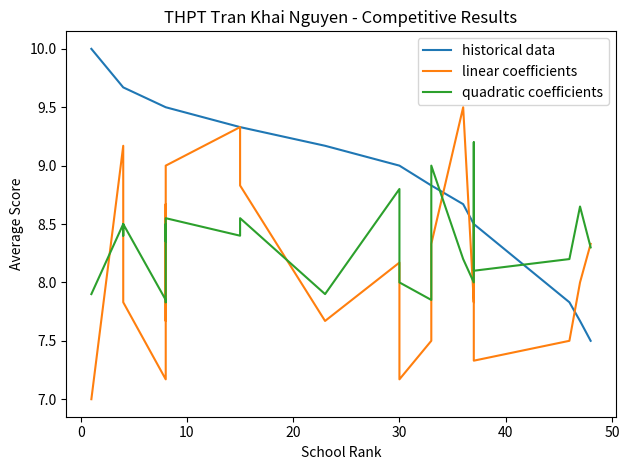

How many lines are shown in the chart?

3